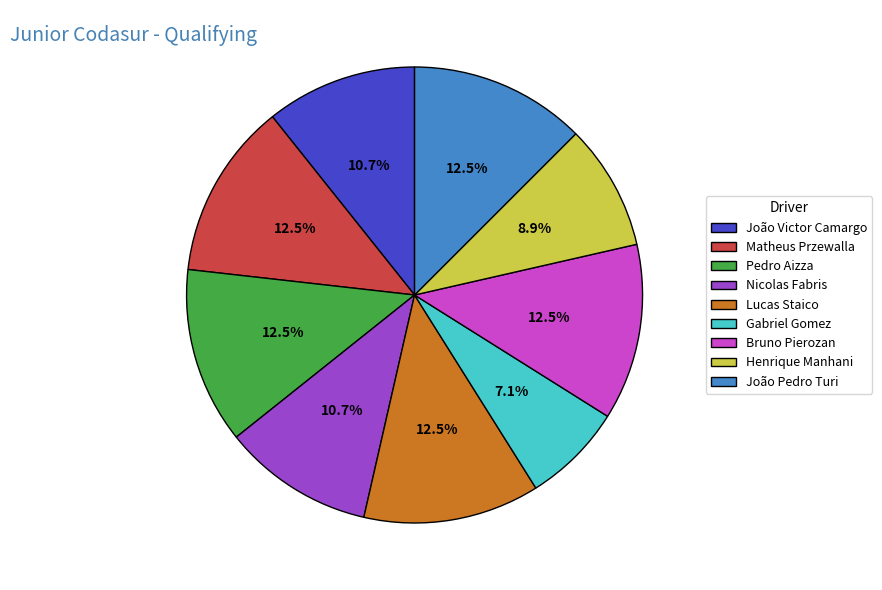

Which has a higher value, Gabriel Gomez or Henrique Manhani?

Henrique Manhani